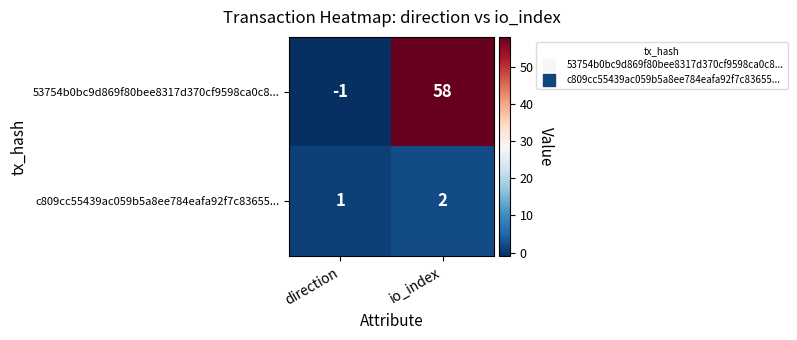

Which category has the highest value across all series?

io_index